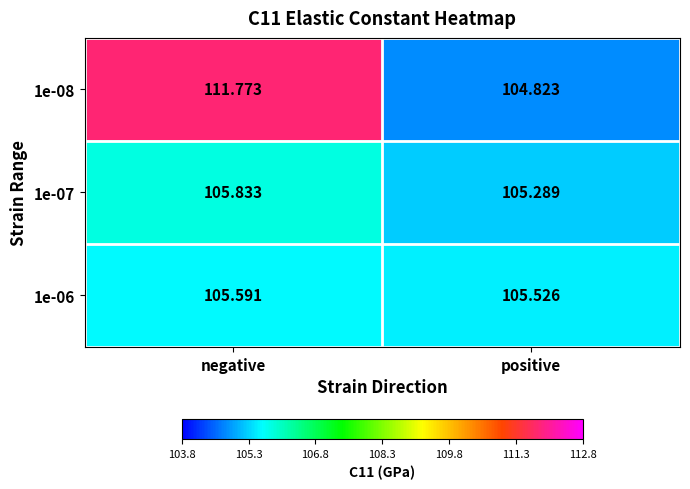

At which category is the sum across all series the highest?

negative